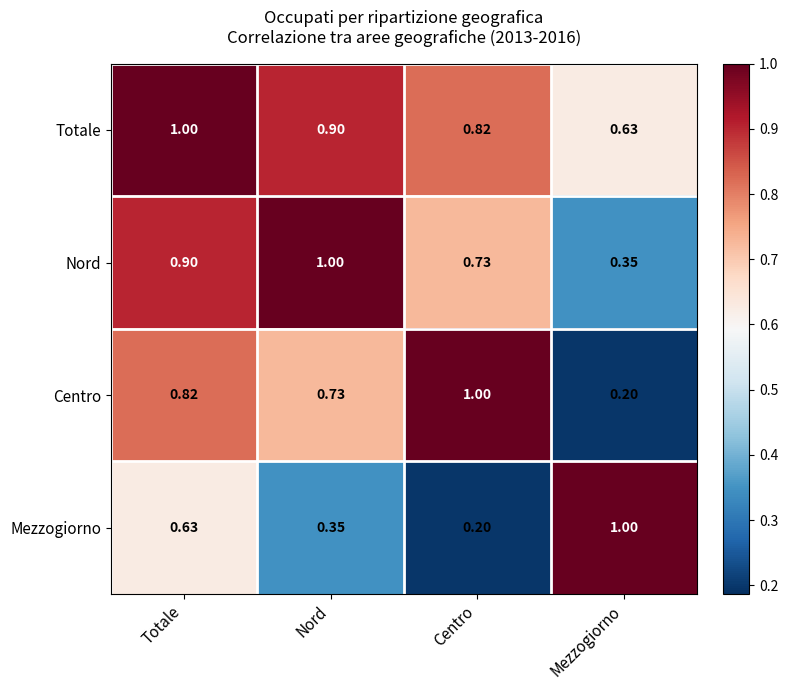

Which category has the lowest value in the Totale series?

Mezzogiorno